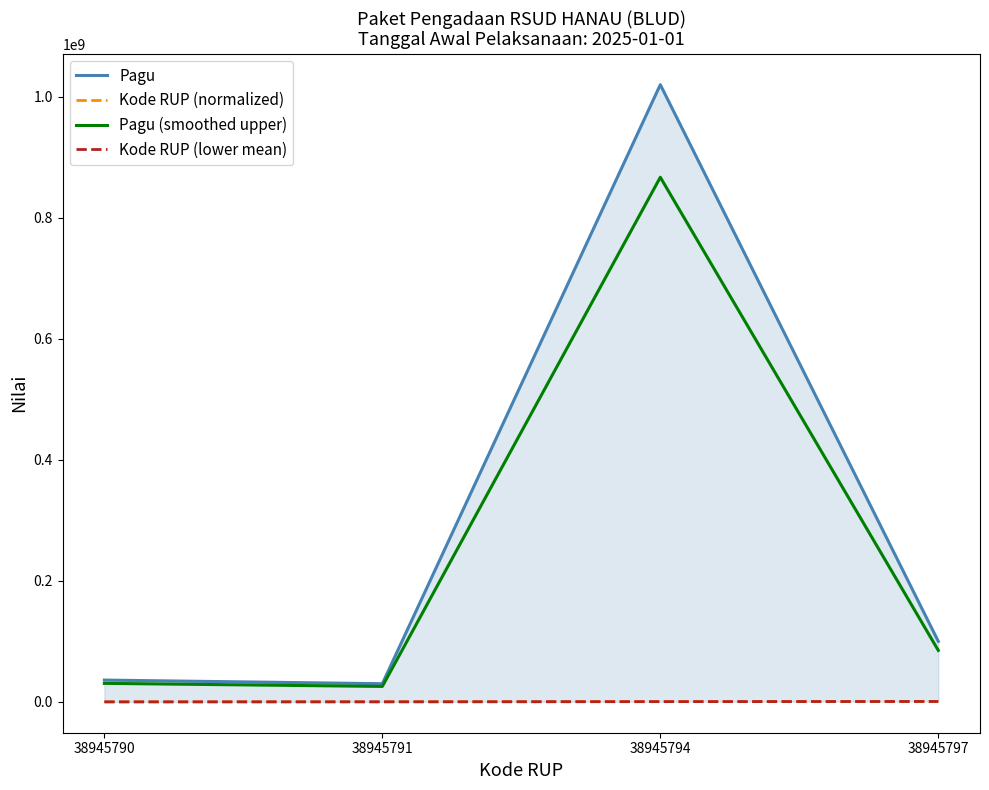

Between 38945794 and 38945797, which series saw the biggest shift?

Pagu